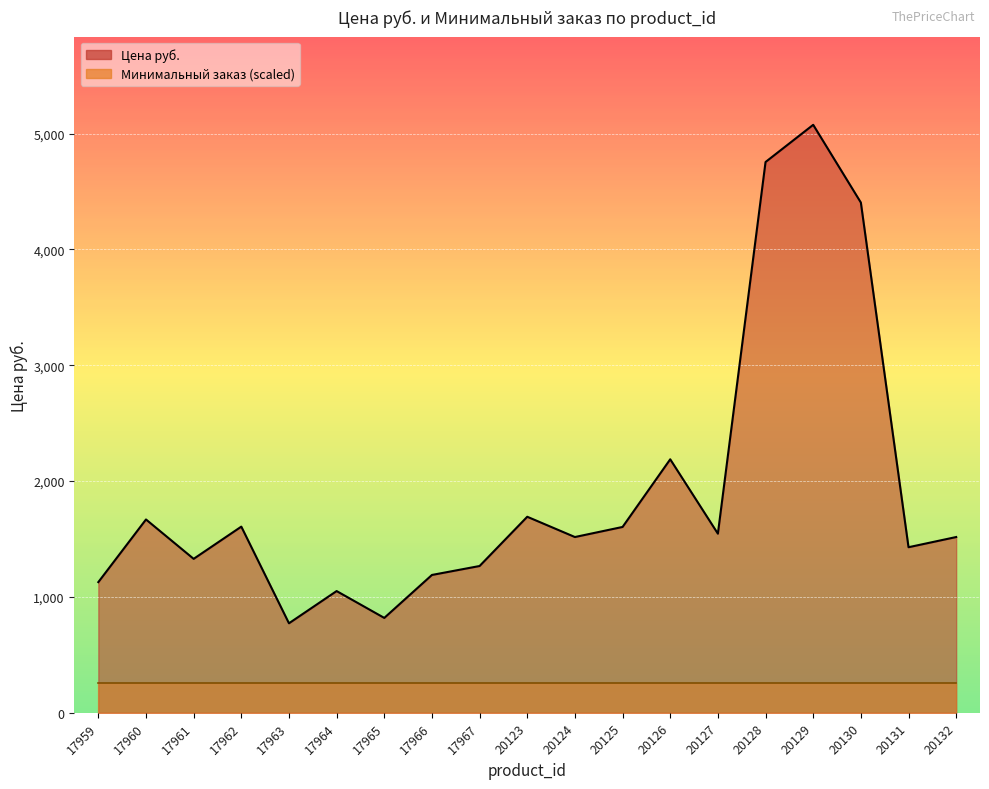

What is the change in value from 17964 to 20127?

+495.4